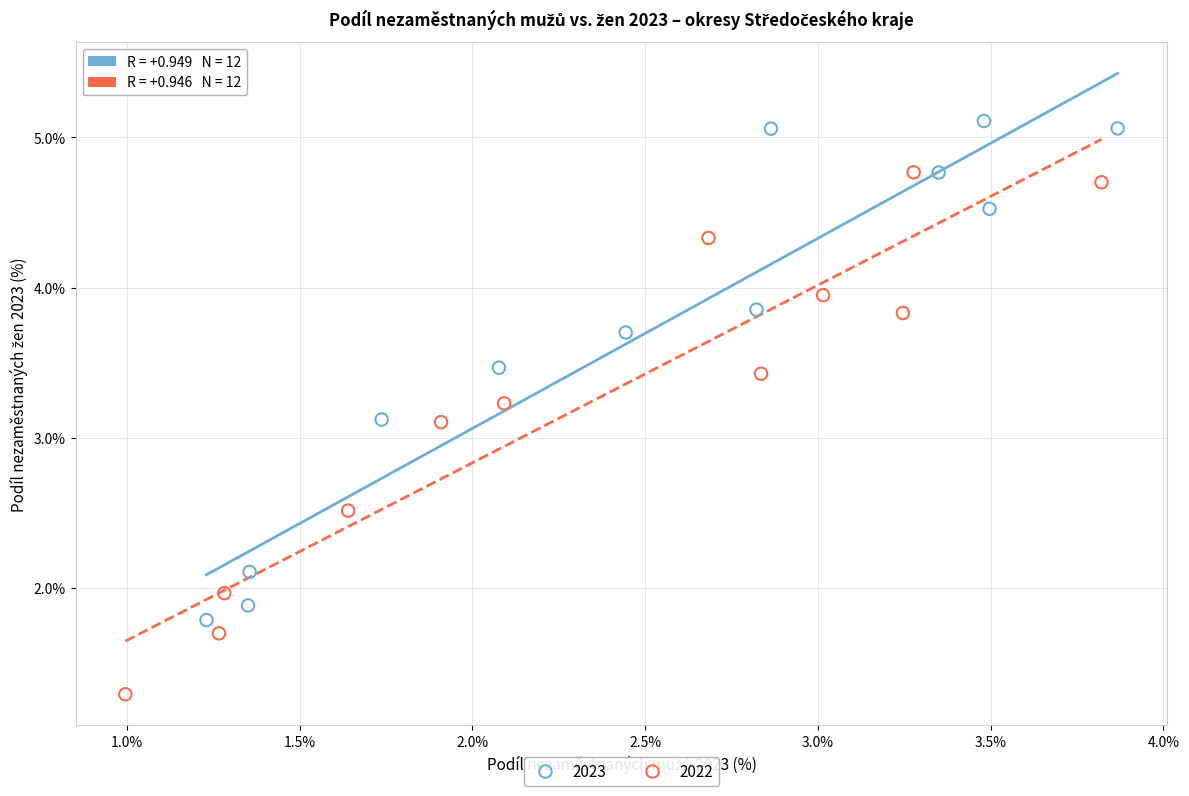

Which series has the widest spread of Y values?

2022